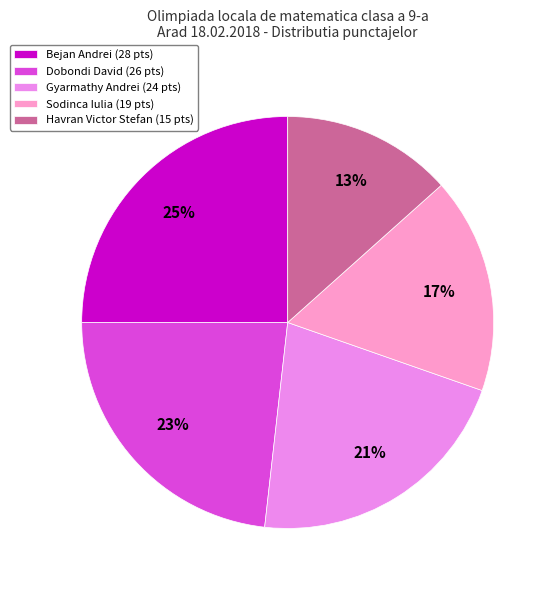

The Bejan Andrei (28 pts) slice represents 36% of the pie. True or false?

False